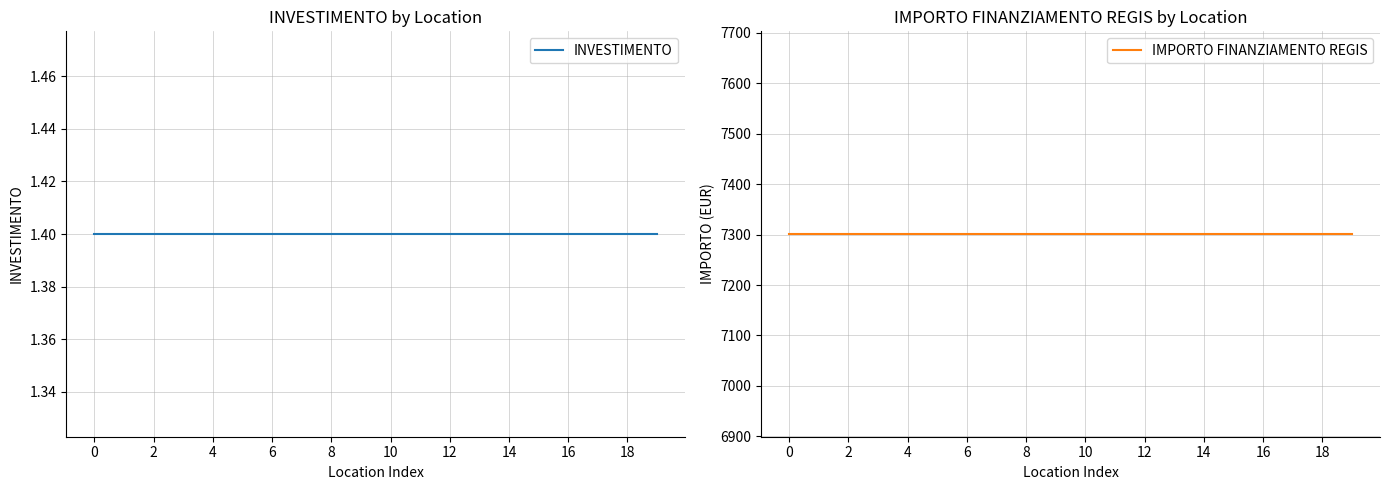

At 14, list the series in order from smallest to largest.

INVESTIMENTO, IMPORTO FINANZIAMENTO REGIS